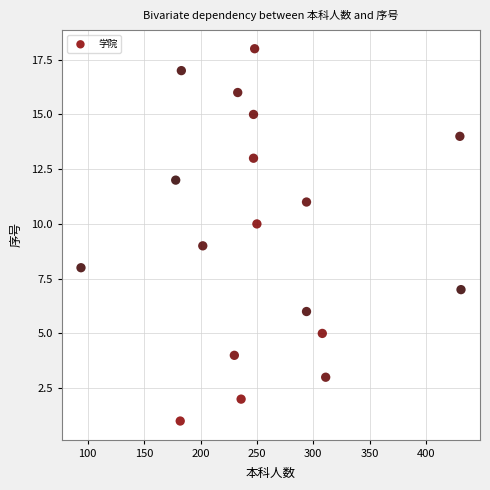

What is the range of X values (max minus min)?

337